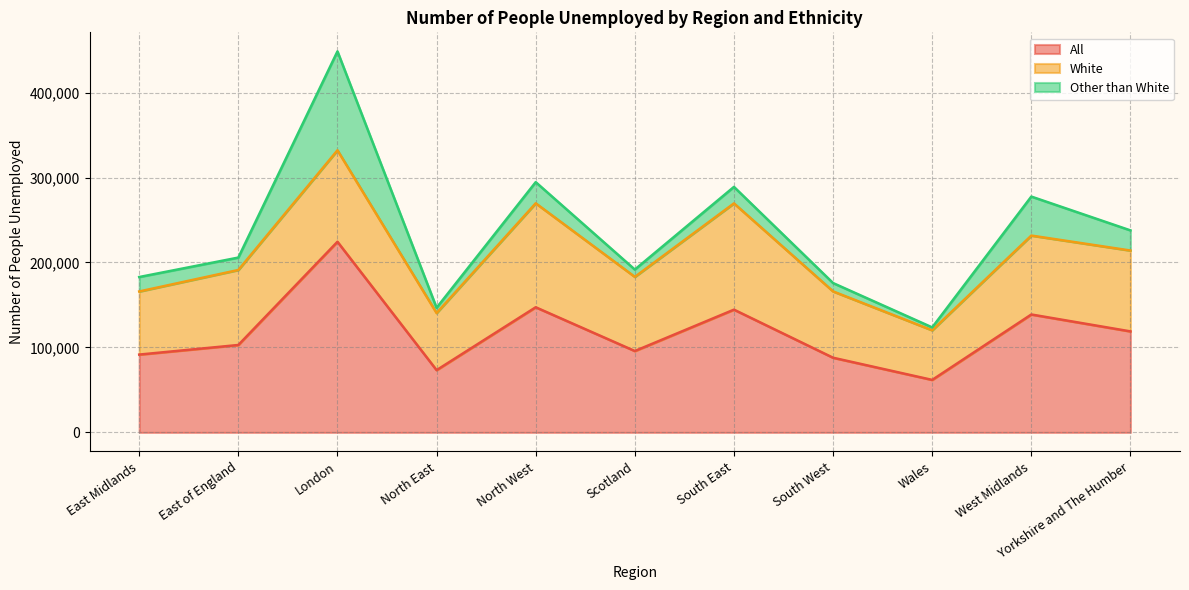

Which series has the widest spread of values?

All